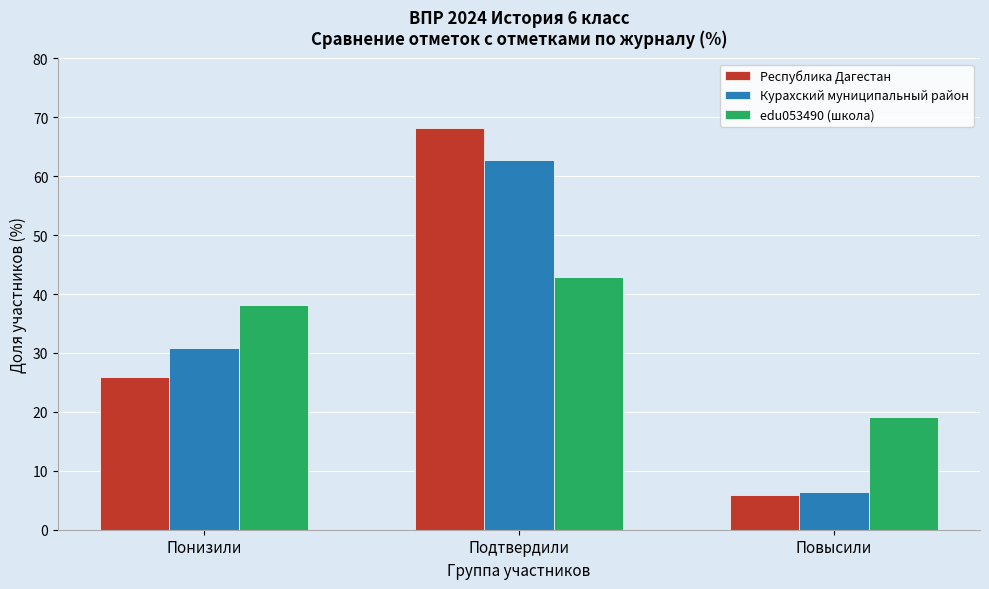

Reading left to right, transcribe all the data shown in this chart.

Республика Дагестан: 26.0	68.2	5.8
Курахский муниципальный район: 30.9	62.8	6.4
edu053490 (школа): 38.1	42.9	19.1